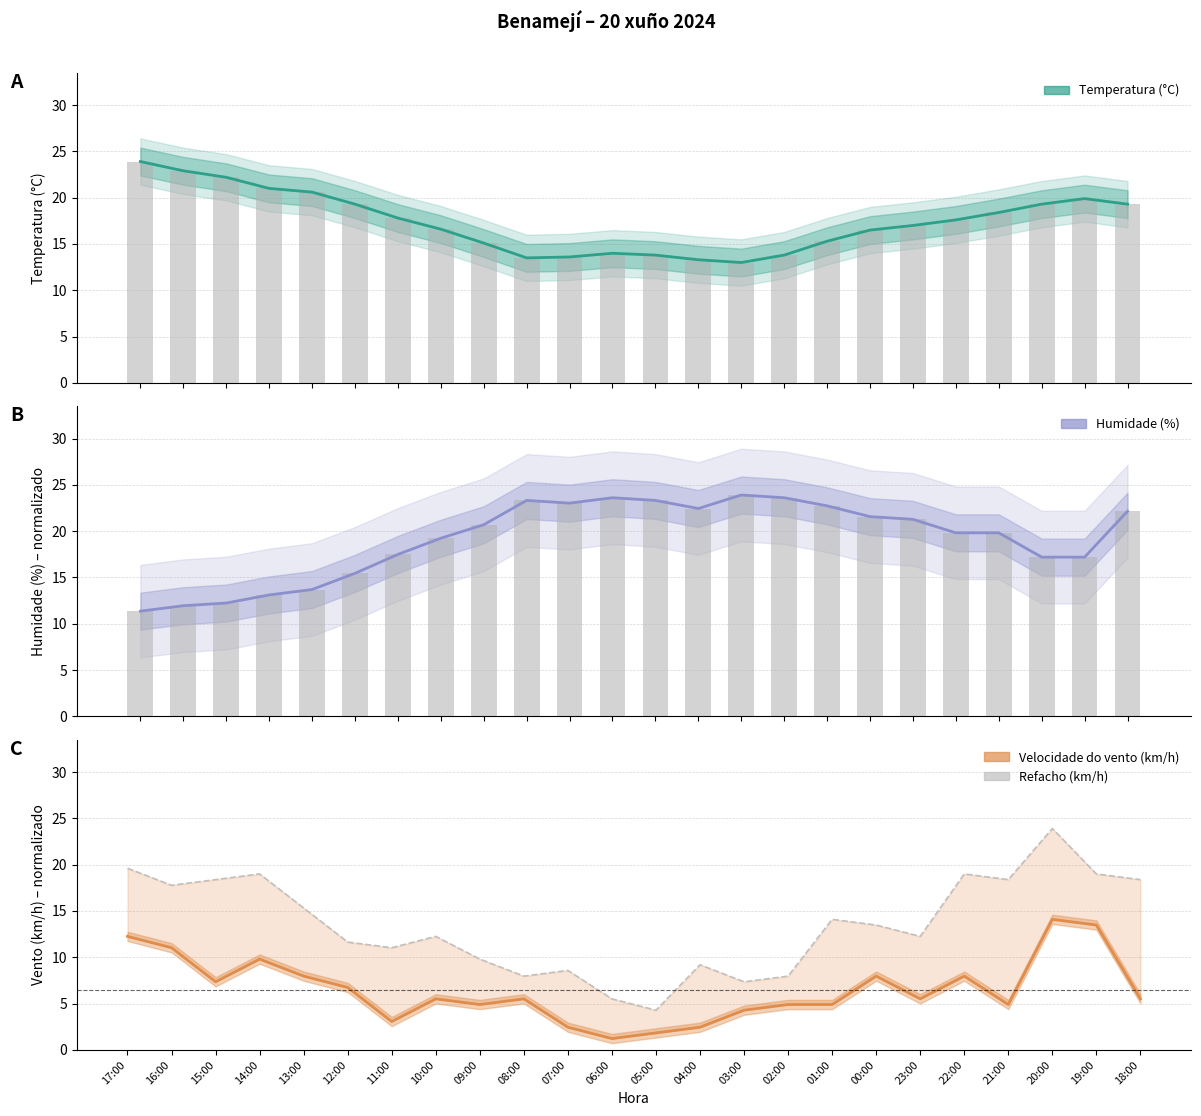

Which category has the highest value in the Humidade (%) series?

03:00